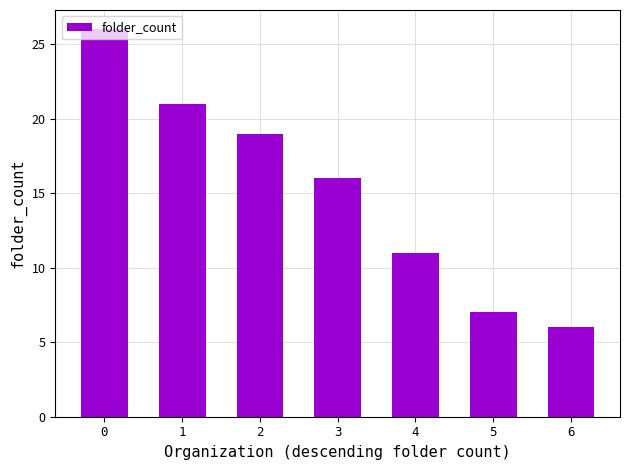

List the labels in order of value, largest first.

0, 1, 2, 3, 4, 5, 6